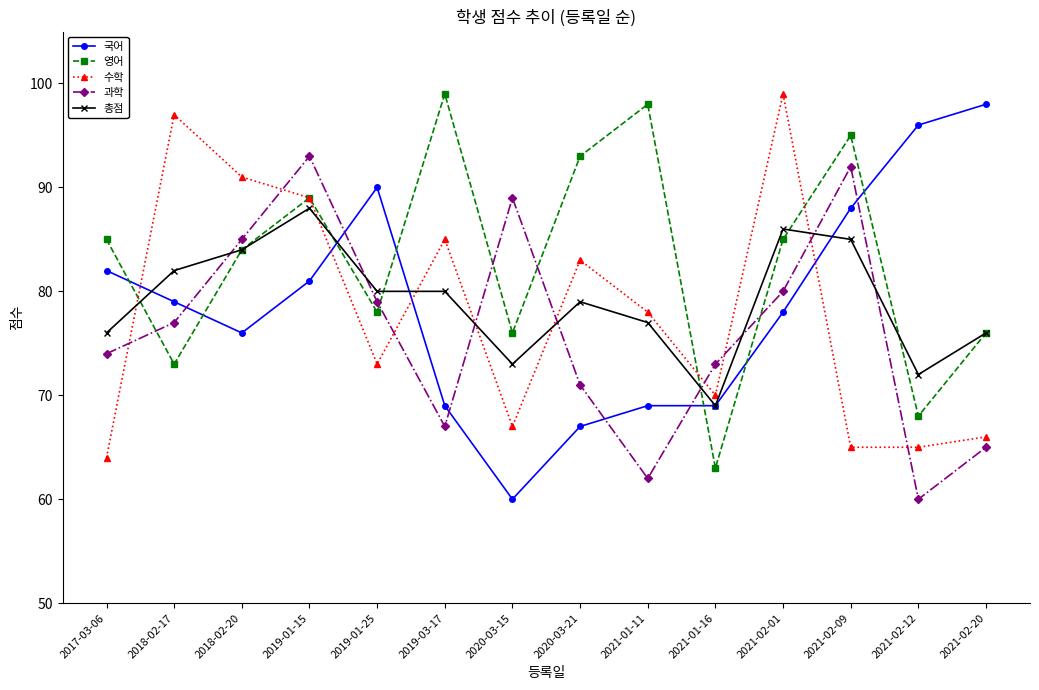

Is it true that 영어 equals 30 at 2020-03-15?

False